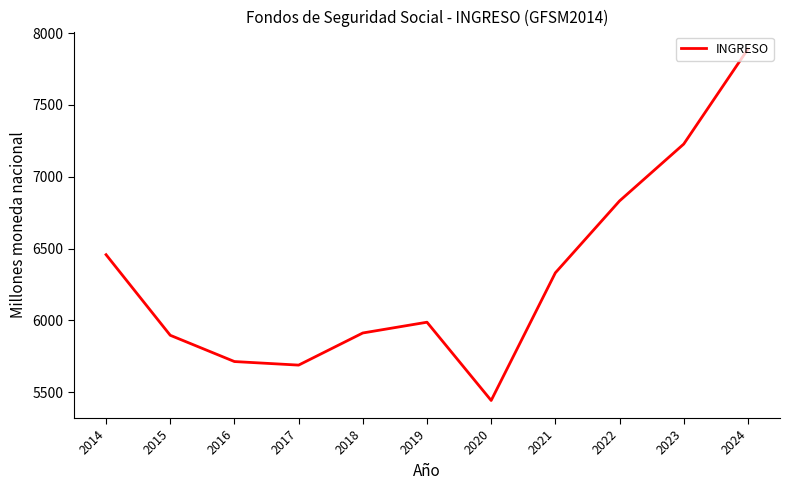

What is the ratio of the value at 2021 to the value at 2016?

1.1